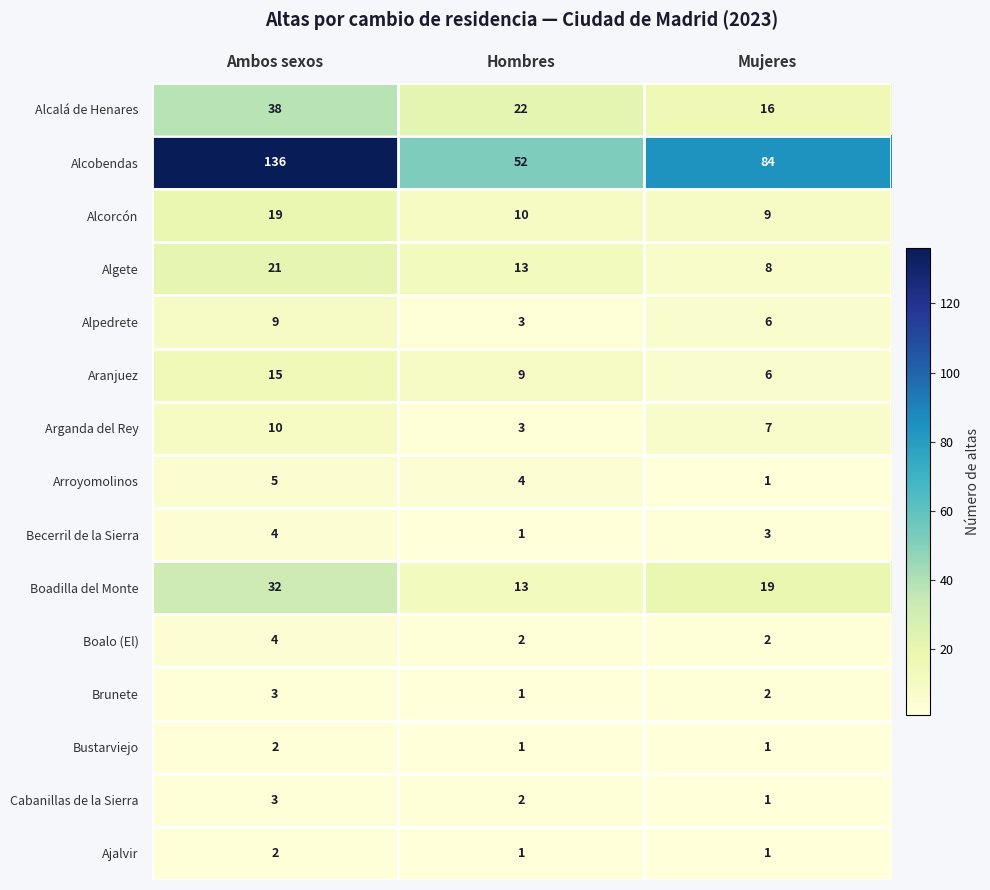

What is the approximate value of Alcobendas at Mujeres, to the nearest 10?

80